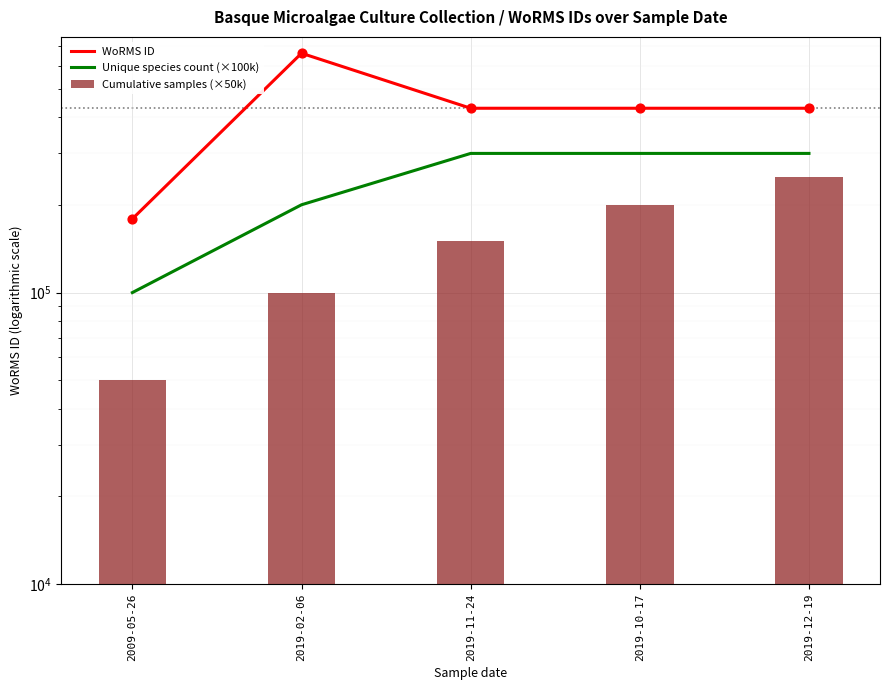

Which series has the largest total across all categories?

WoRMS ID